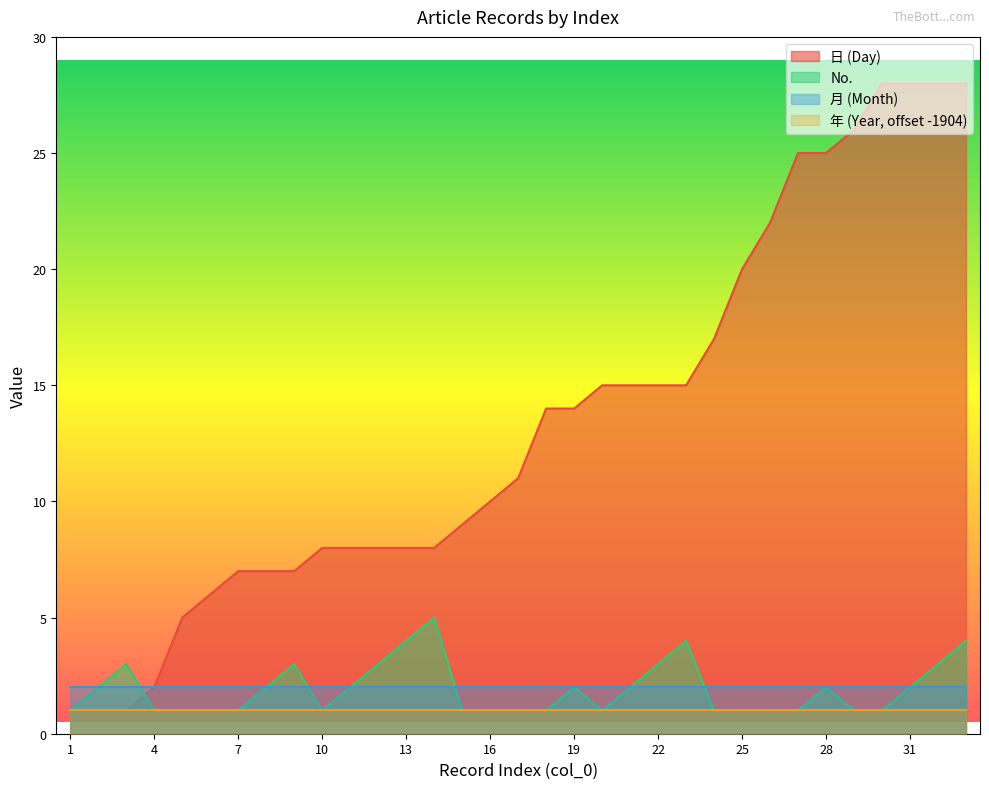

The value of No. at 9 is 3. True or false?

True